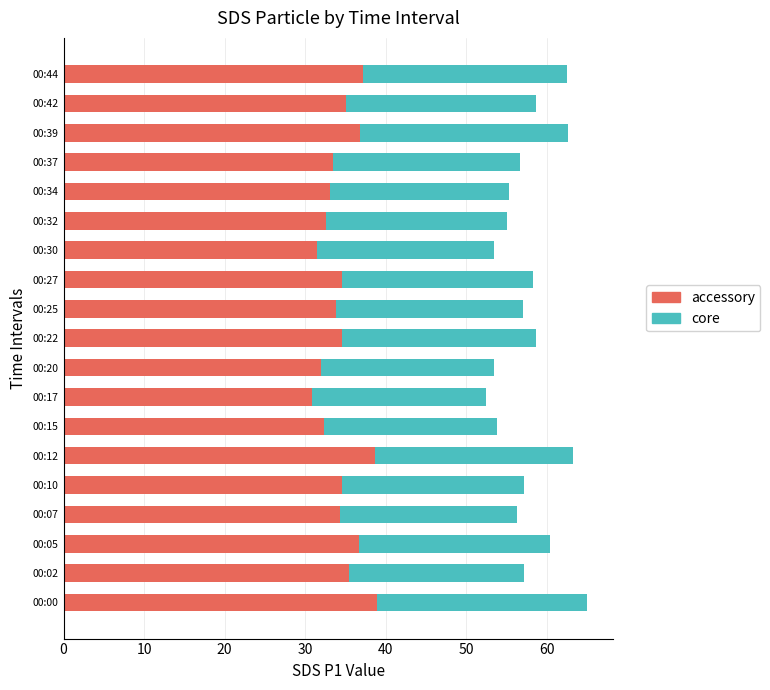

The accessory series shows 19.4 at 00:07. True or false?

False